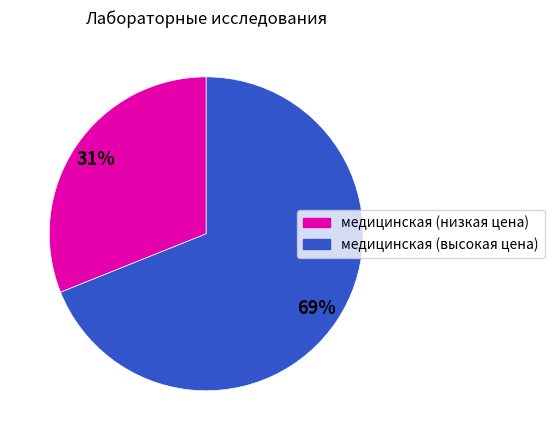

To the nearest percent, what is the difference between the largest and smallest slice percentages?

38%